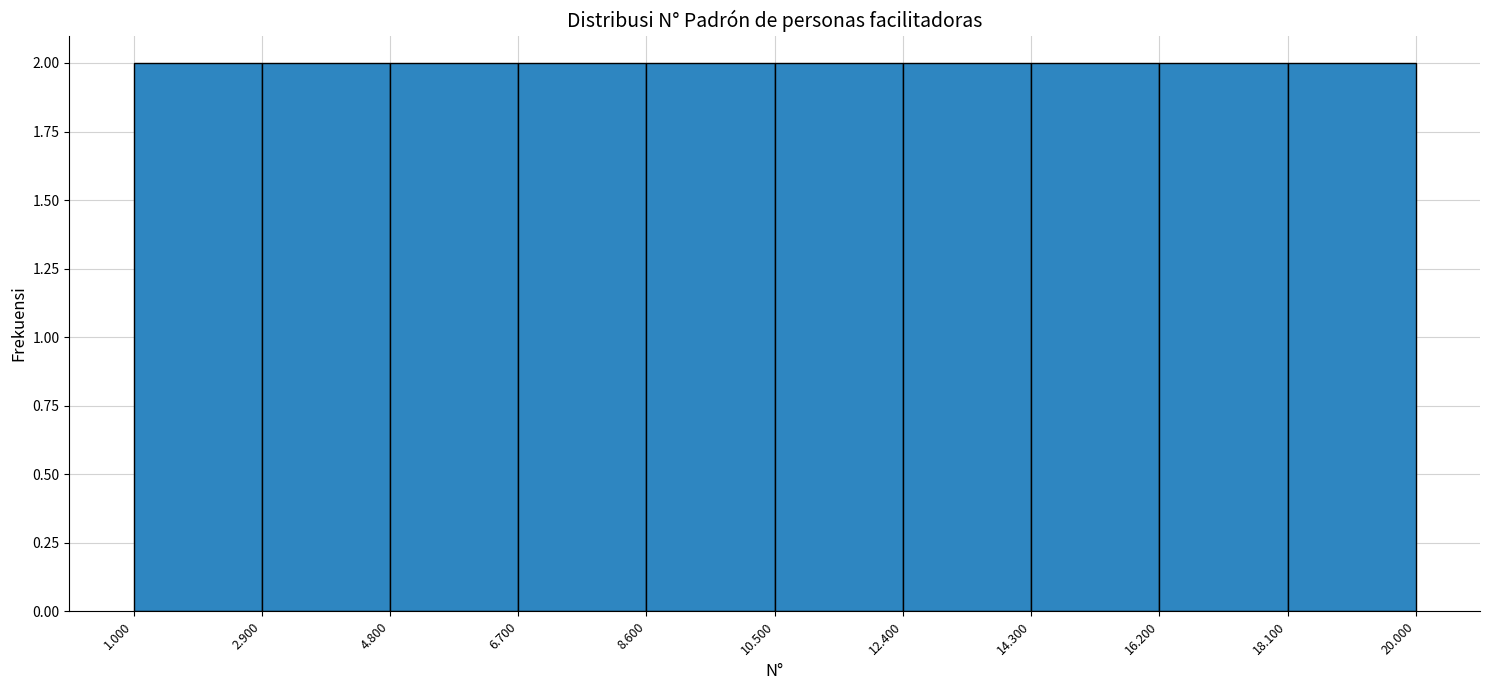

Reading left to right, transcribe this chart: for each bar, give the range it covers on the x-axis and its height. The values are not printed on the chart, so give them approximately, as read against the axis.

1.000 to 2.900: 2
2.900 to 4.800: 2
4.800 to 6.700: 2
6.700 to 8.600: 2
8.600 to 10.500: 2
10.500 to 12.400: 2
12.400 to 14.300: 2
14.300 to 16.200: 2
16.200 to 18.100: 2
18.100 to 20.000: 2